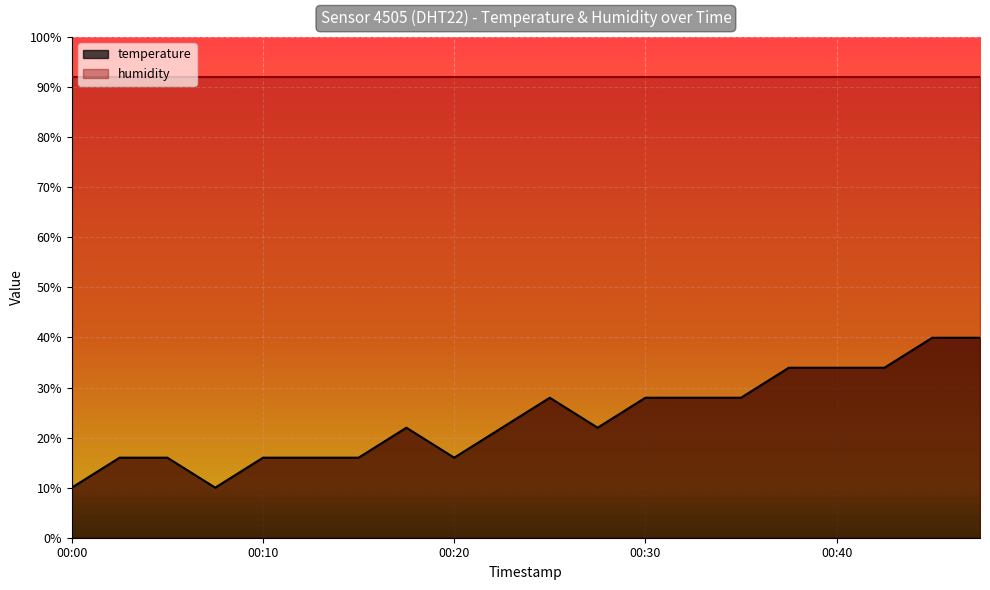

What is the sum of the values at 00:40 and 00:12?

49.9